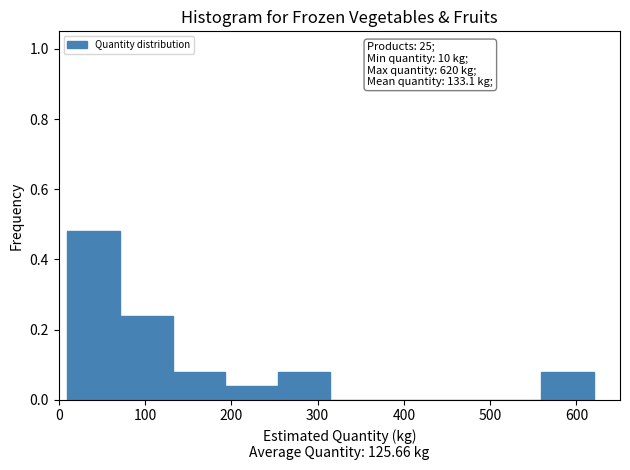

Over which range of the x-axis is the bar tallest?

10 to 71